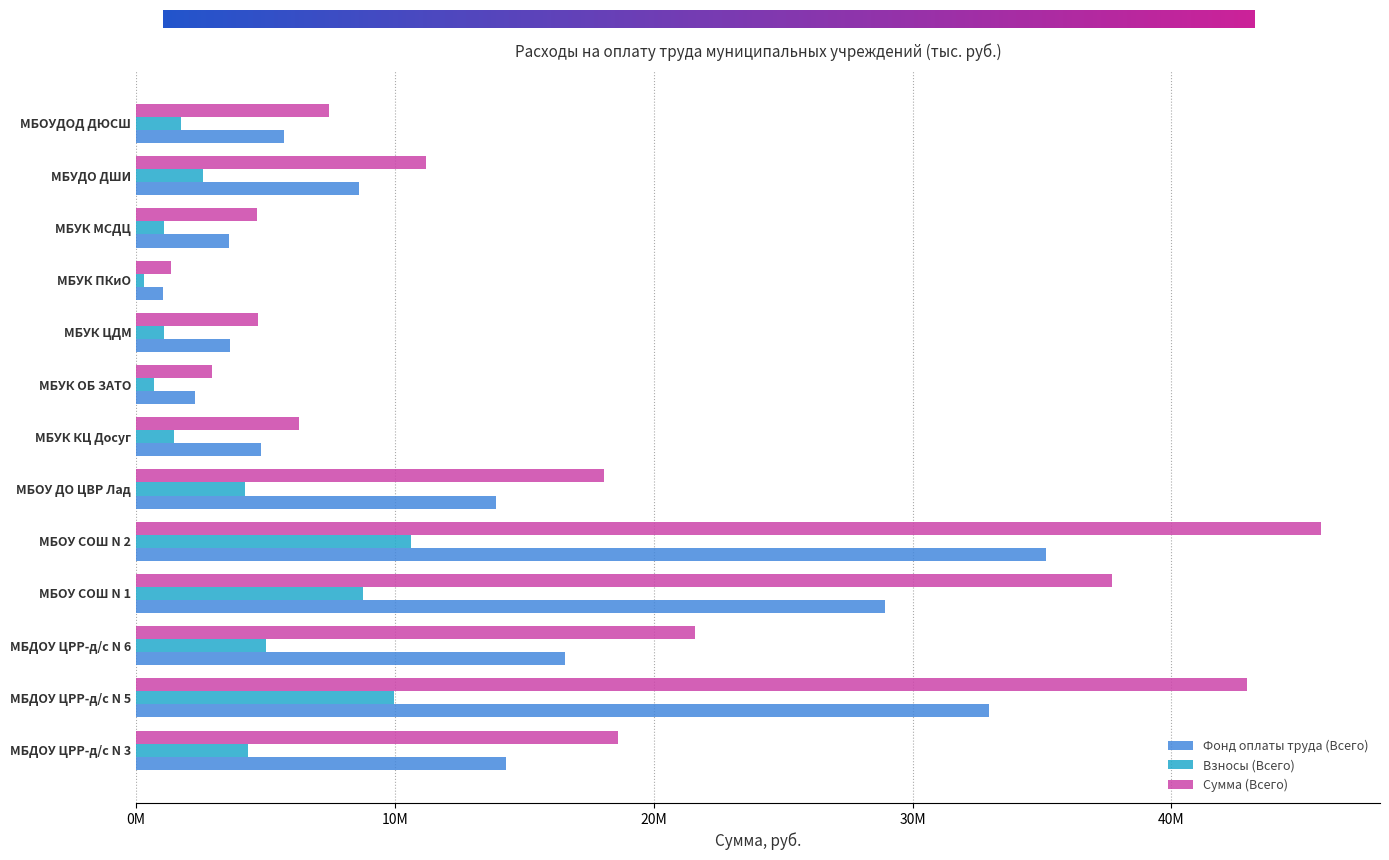

What are all the series names shown in the legend?

Фонд оплаты труда (Всего), Взносы (Всего), Сумма (Всего)